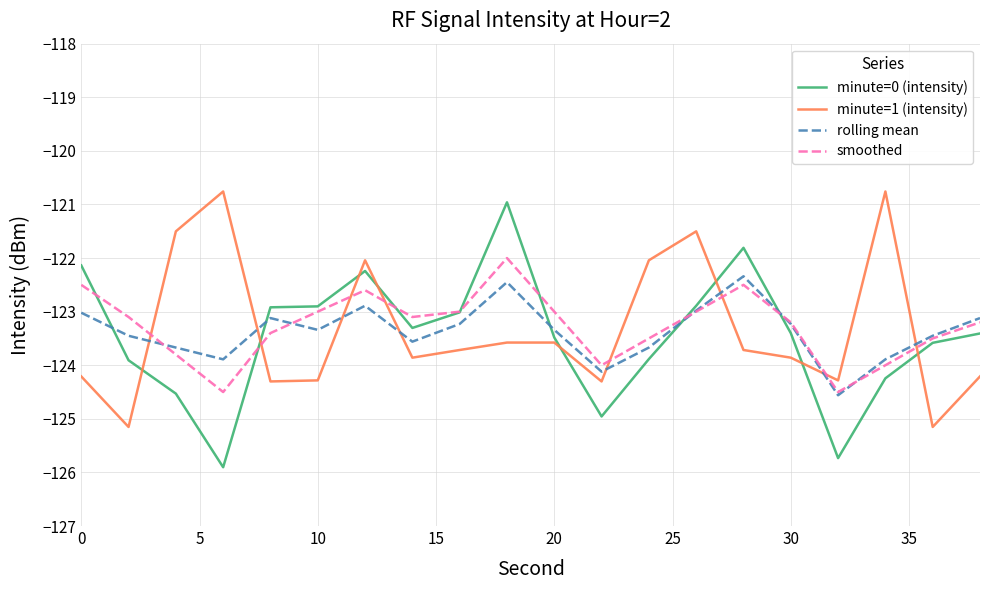

After their last crossing, which series has the higher values: minute=0 (intensity) or minute=1 (intensity)?

minute=0 (intensity)